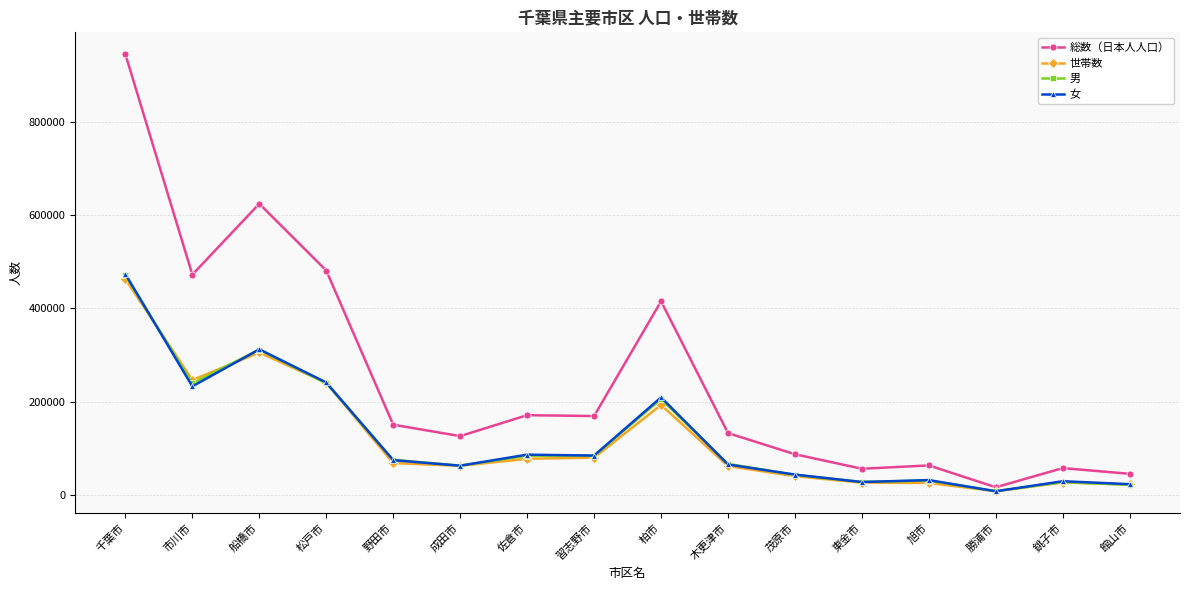

The 世帯数 series shows 23057 at 館山市. True or false?

True